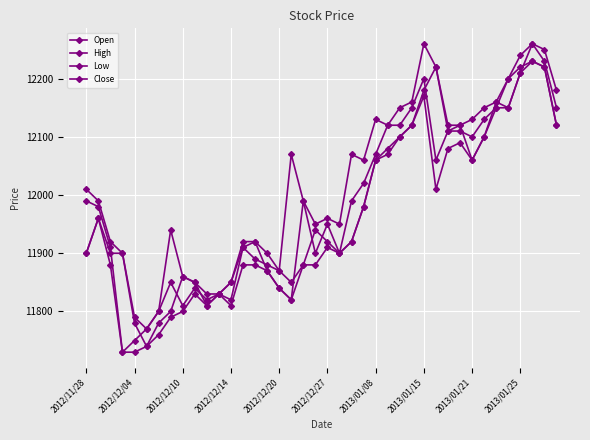

What is the difference between the maximum and minimum values in the Close series?

500